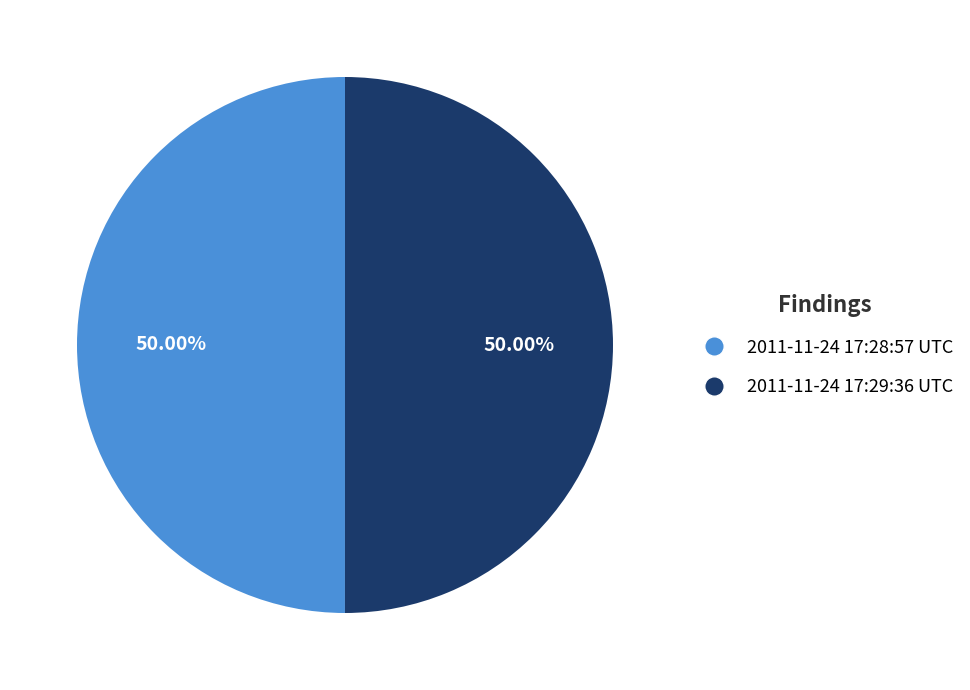

How much of the chart is everything except 2011-11-24 17:28:57 UTC?

50.0%